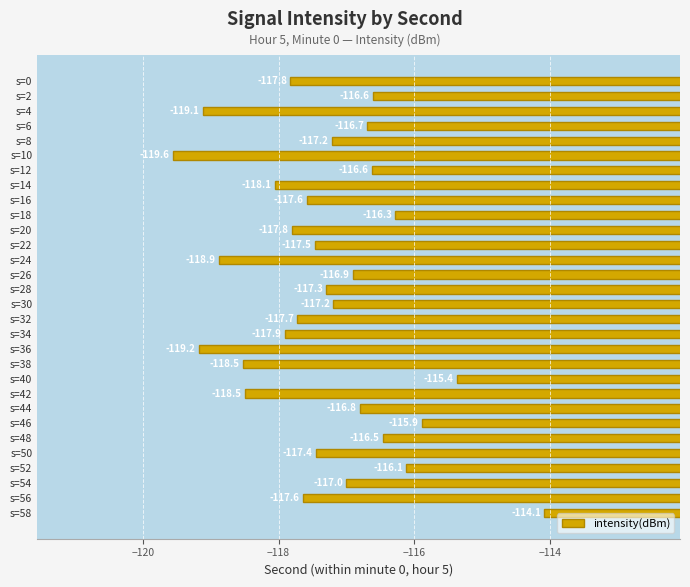

What is the value of the 15th bar from the top?

-117.3